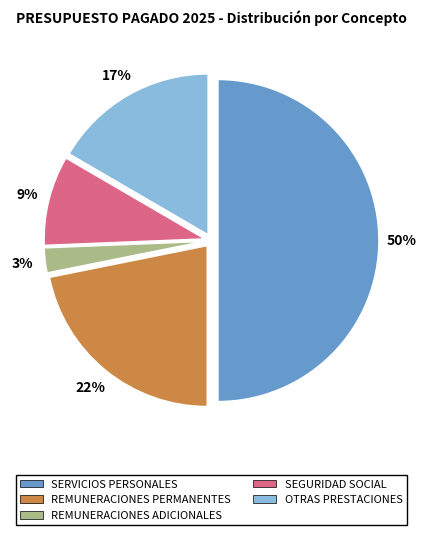

To the nearest percent, what is the difference between the largest and smallest slice percentages?

47%